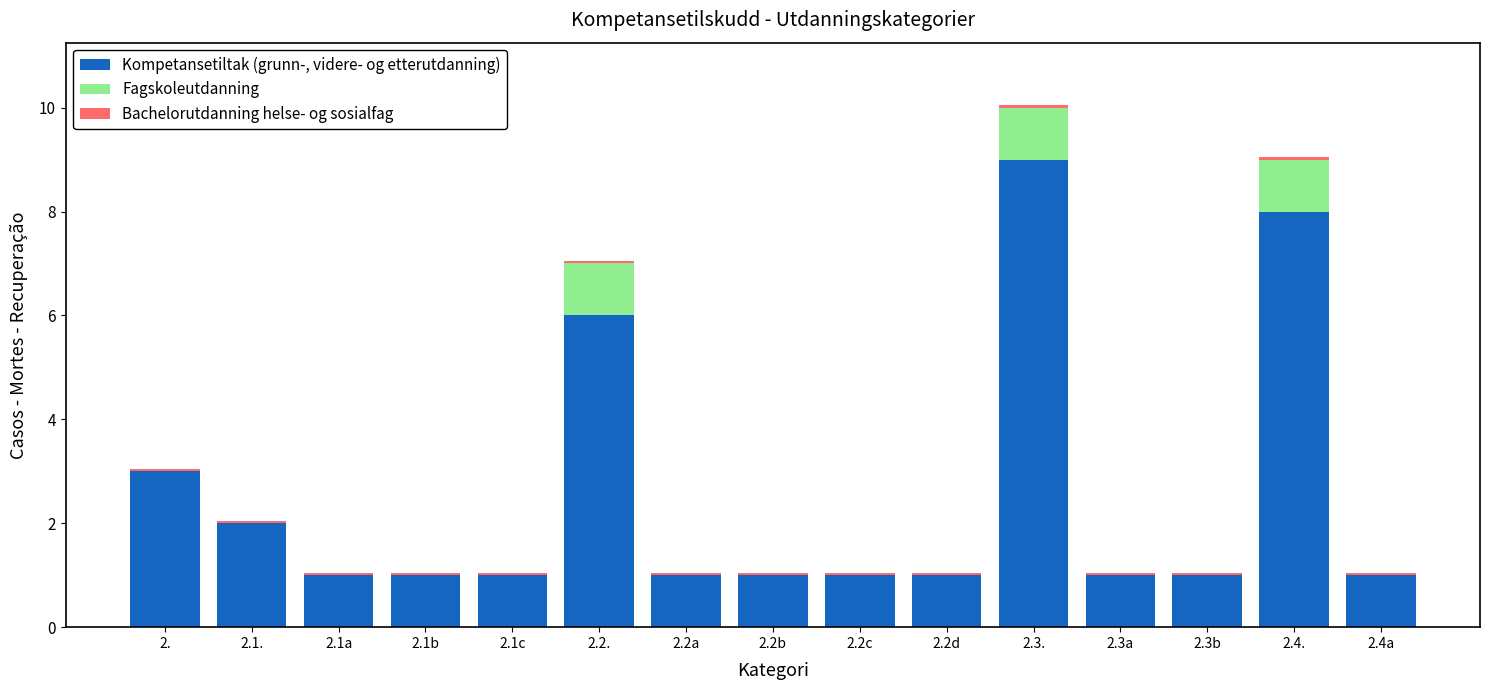

What is the maximum value for Kompetansetiltak (grunn-, videre- og etterutdanning)?

9.0